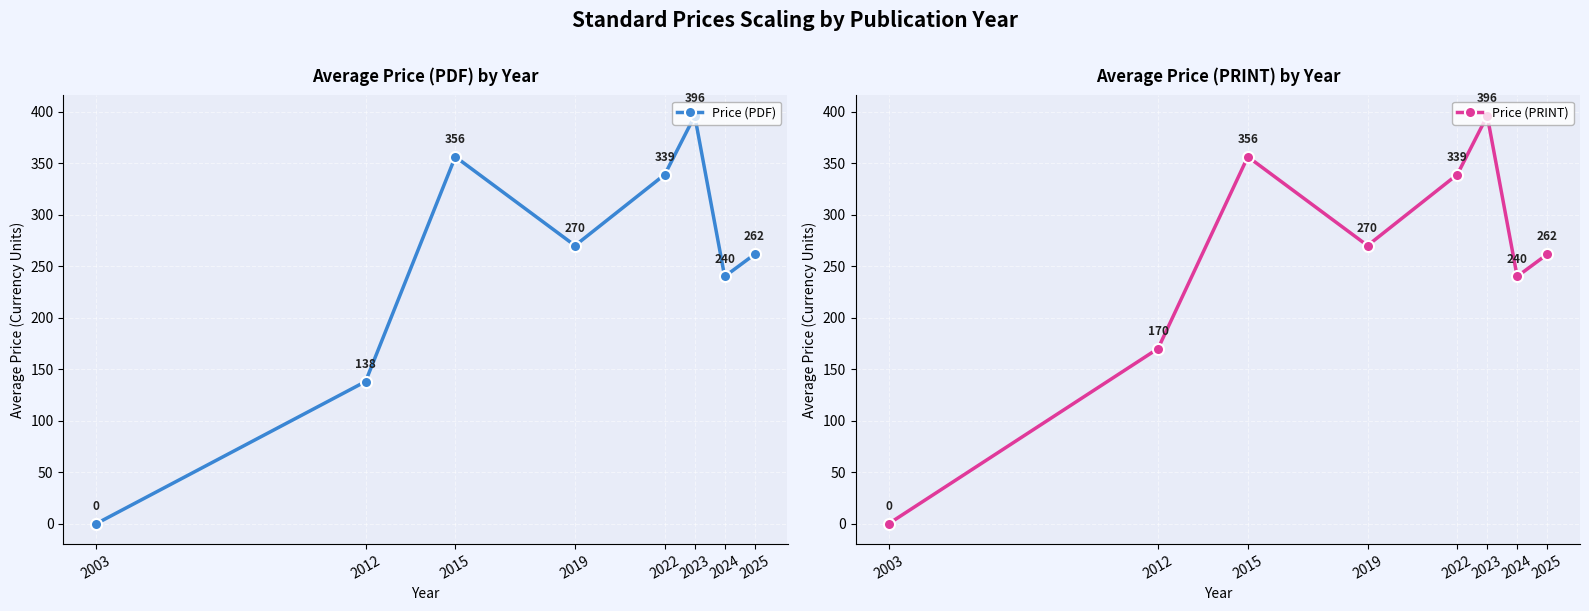

Where does the Price (PDF) series first go above 270?

2015